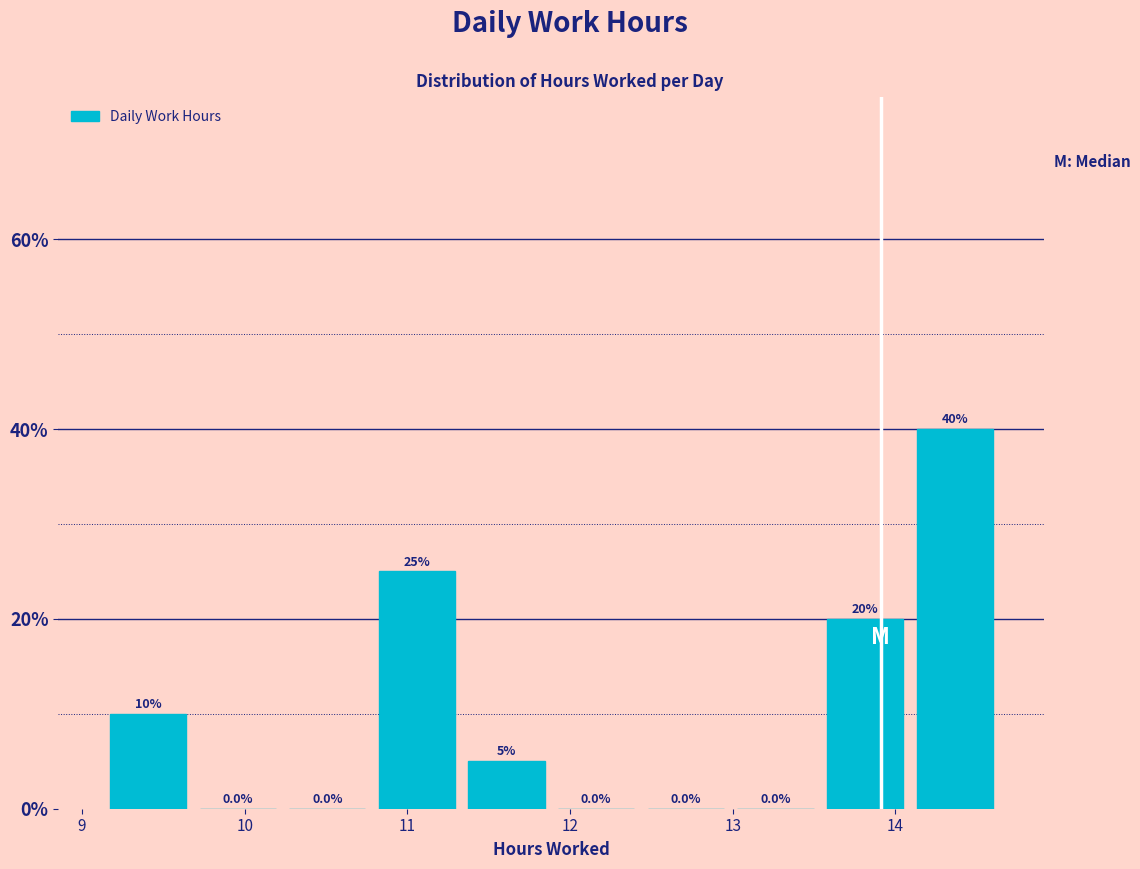

Reading left to right, list every bar in this chart as the range it spans on the x-axis followed by its height. The bar edges are not printed on the chart, so give them approximately, as read against the axis.

9.1 to 9.7: 10.0
9.7 to 10.2: 0.0
10.2 to 10.8: 0.0
10.8 to 11.3: 25.0
11.3 to 11.9: 5.0
11.9 to 12.4: 0.0
12.4 to 13.0: 0.0
13.0 to 13.5: 0.0
13.5 to 14.1: 20.0
14.1 to 14.6: 40.0